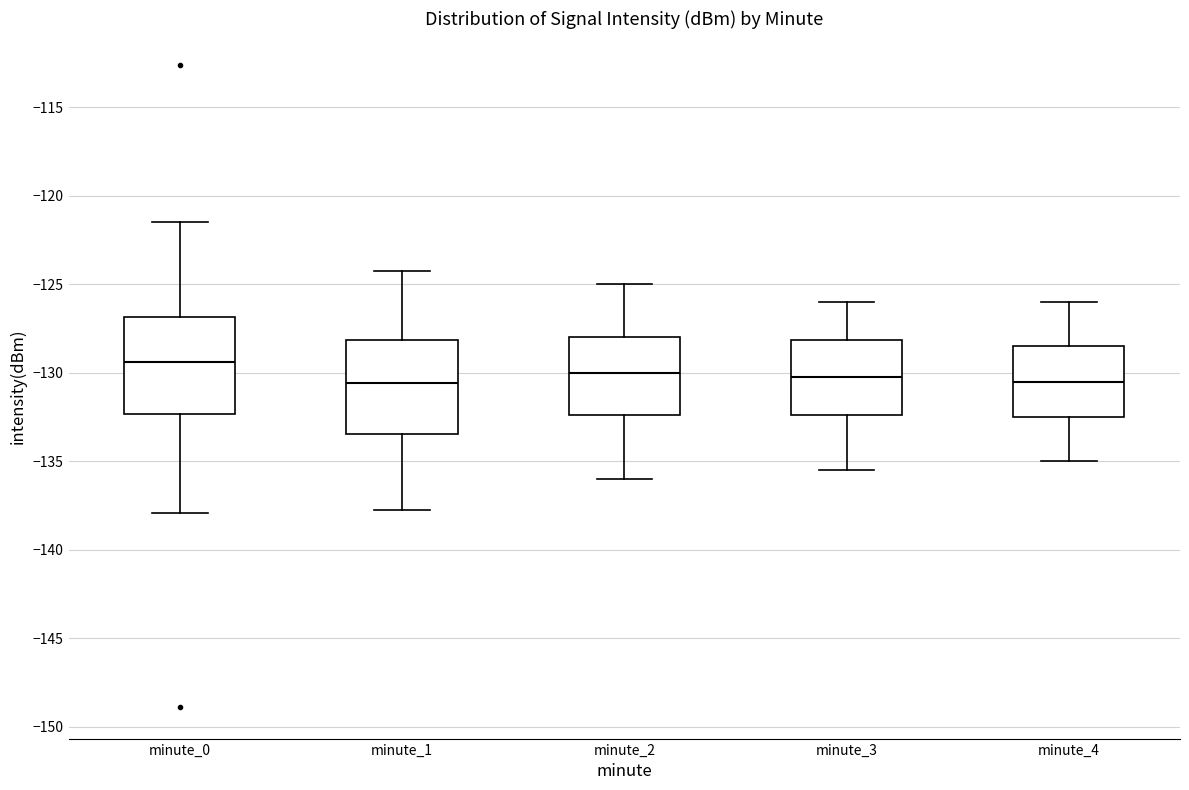

Reading left to right, read every box against the y-axis: the position of its median line, the range the box covers, and the ends of its whiskers. The values are not printed on the chart, so give them approximately, as read against the axis.

minute_0: median -129.5, box -132.5 to -127.0, whiskers -138.0 to -121.5
minute_1: median -130.5, box -133.5 to -128.0, whiskers -137.5 to -124.0
minute_2: median -130.0, box -132.5 to -128.0, whiskers -136.0 to -125.0
minute_3: median -130.0, box -132.5 to -128.0, whiskers -135.5 to -126.0
minute_4: median -130.5, box -132.5 to -128.5, whiskers -135.0 to -126.0